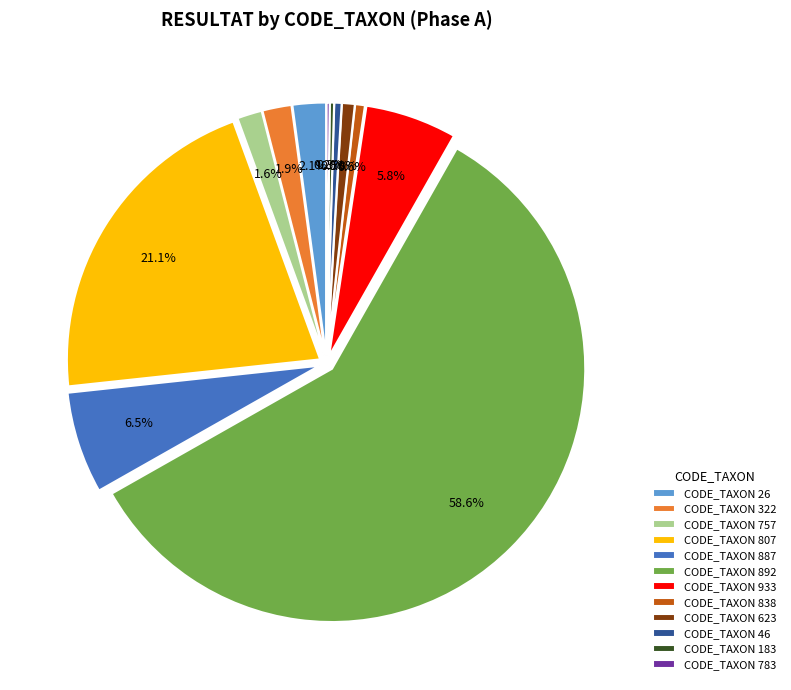

Which category accounts for the majority?

CODE_TAXON 892